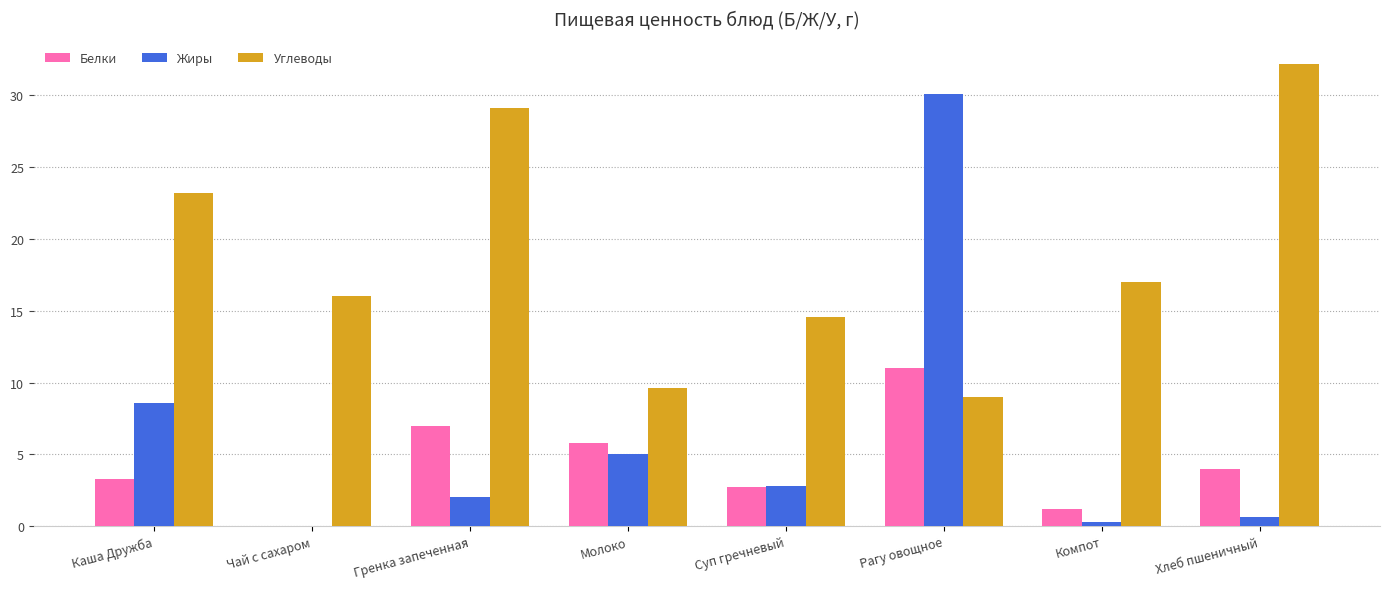

What is the sum of all Жиры values?

49.4